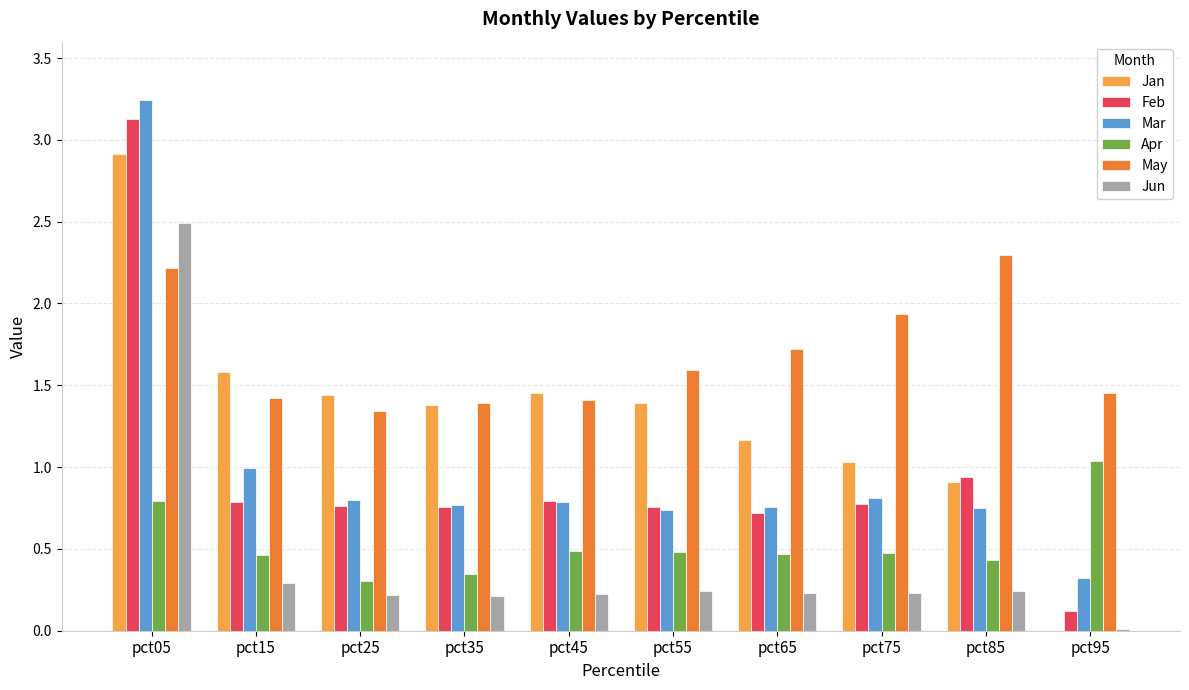

Which category has the highest value across all series?

pct05